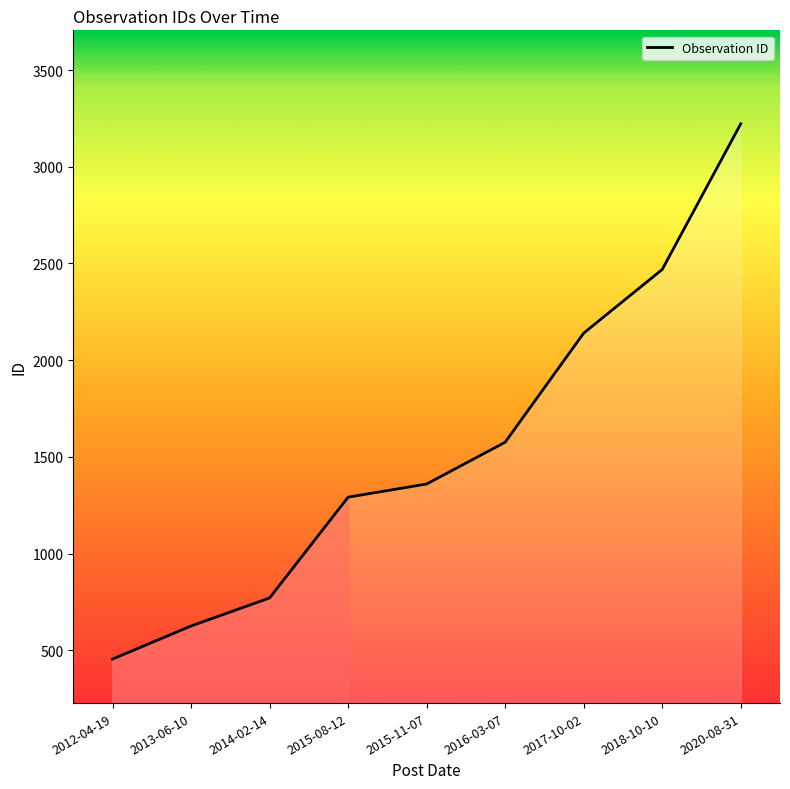

Approximately how many times larger is the value at 2020-08-31 compared to 2015-11-07?

2.4